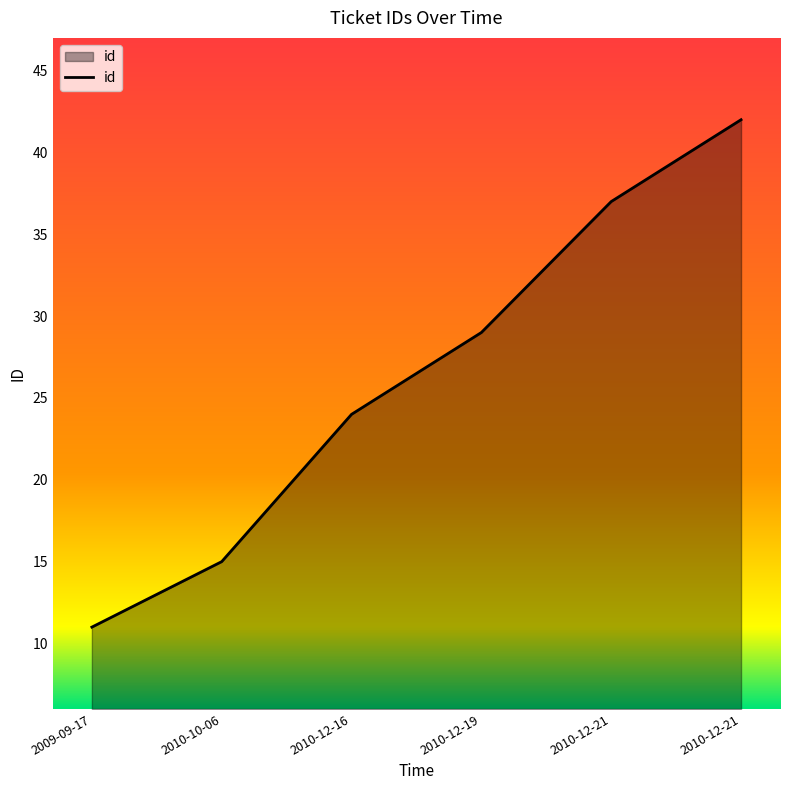

What is the change in value from 2010-12-19 to 2010-12-21?

+8